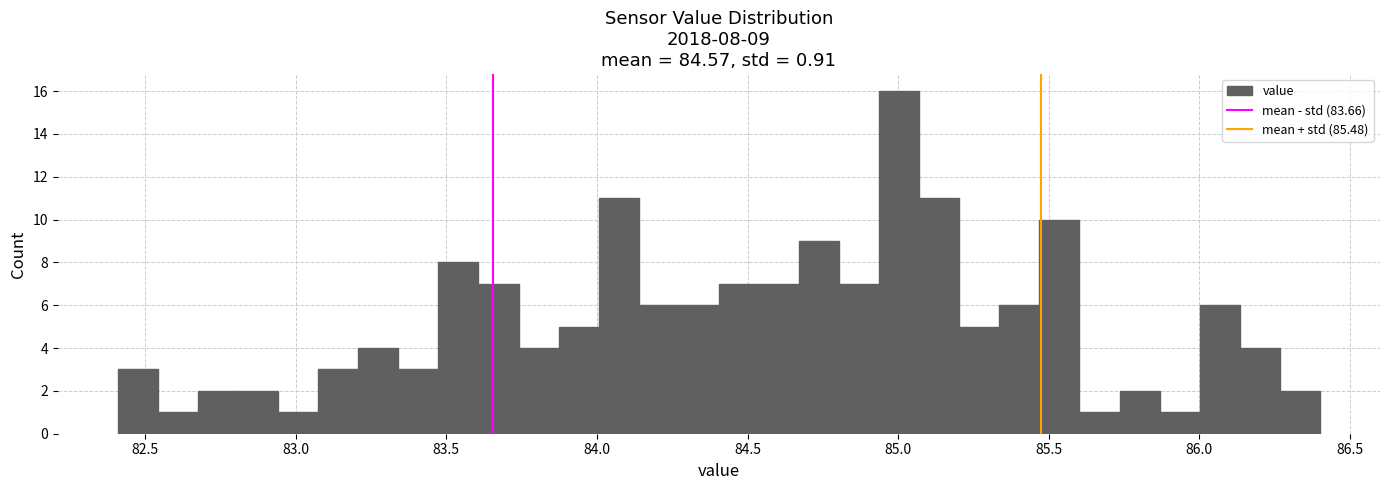

Around what value on the x-axis is the tallest bar? Give the approximate position of its centre, as read against the axis.

85.00